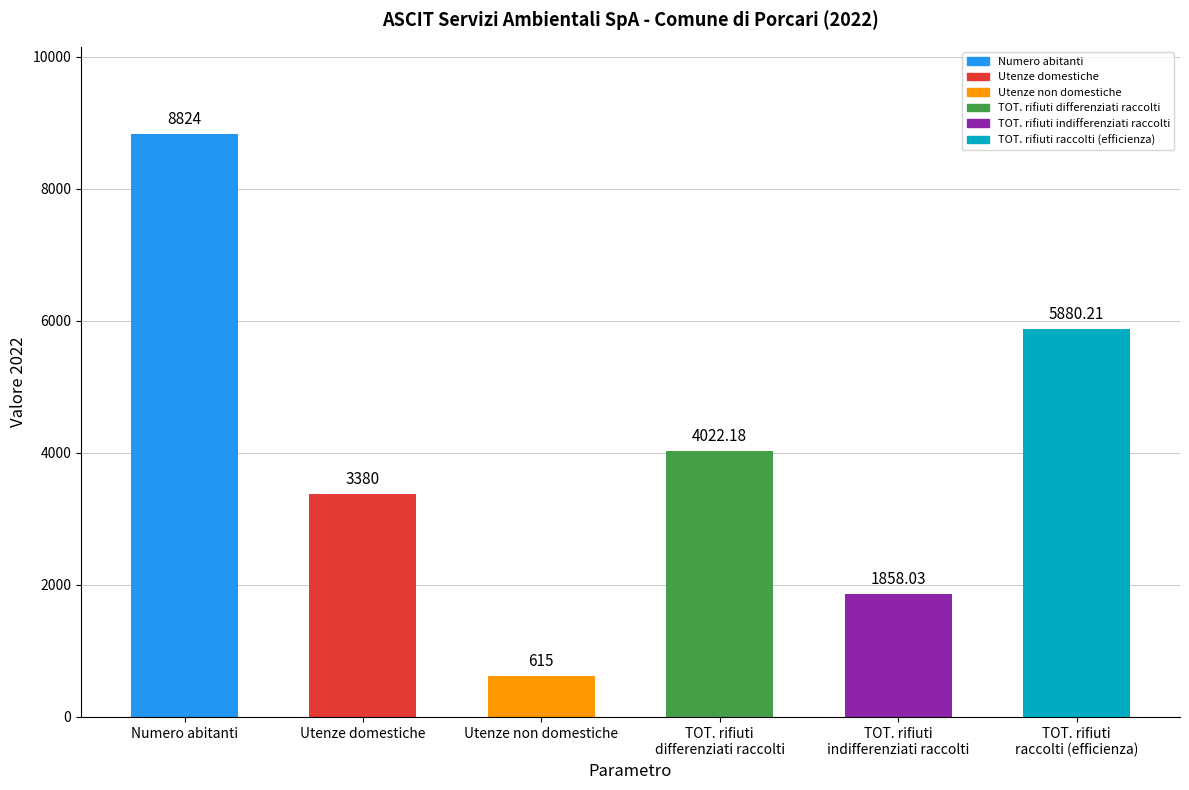

List the labels in order of value, smallest first.

Utenze non domestiche, TOT. rifiuti
indifferenziati raccolti, Utenze domestiche, TOT. rifiuti
differenziati raccolti, TOT. rifiuti
raccolti (efficienza), Numero abitanti